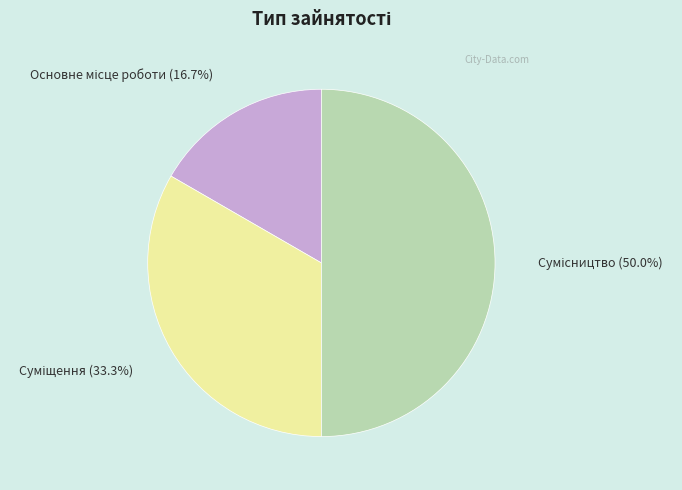

How many slices are in this pie chart?

3